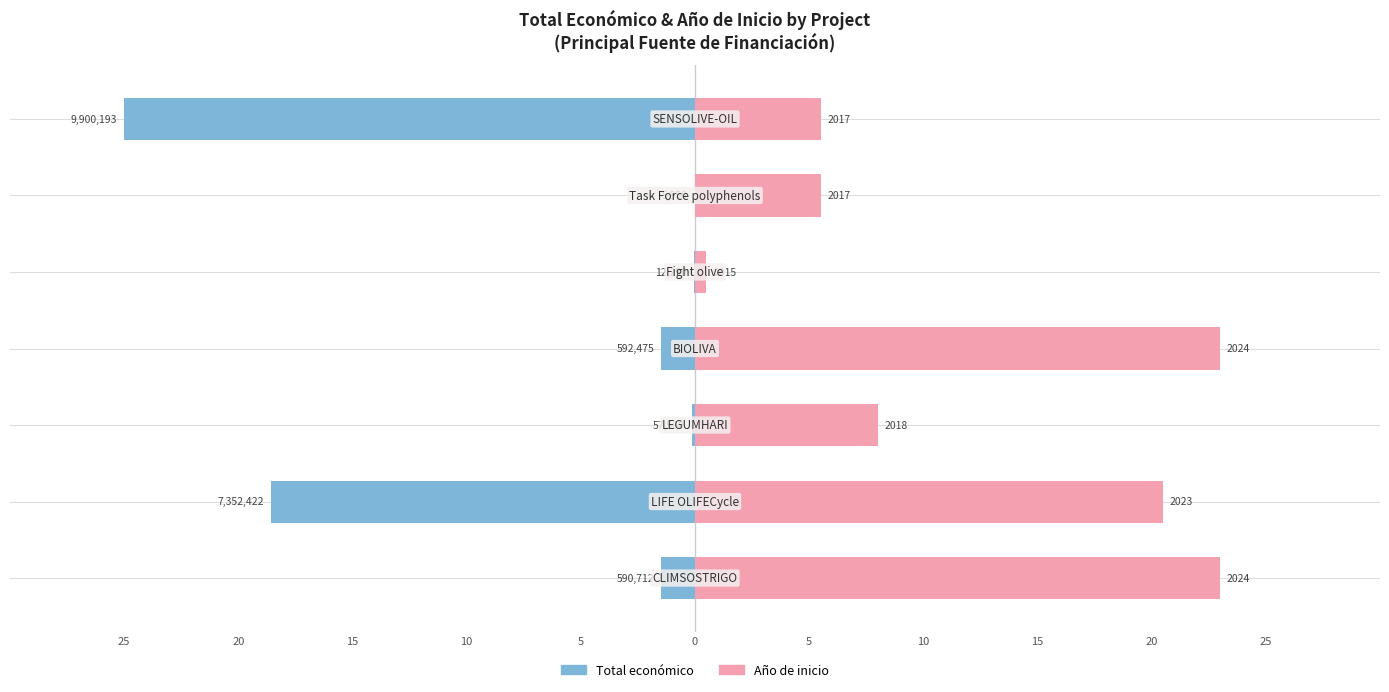

Reading left to right, transcribe all the data shown in this chart.

Total económico: -1.5	-18.6	-0.1	-1.5	-0.0	-0.0	-25.0
Año de inicio: 23.0	20.5	8.0	23.0	0.5	5.5	5.5